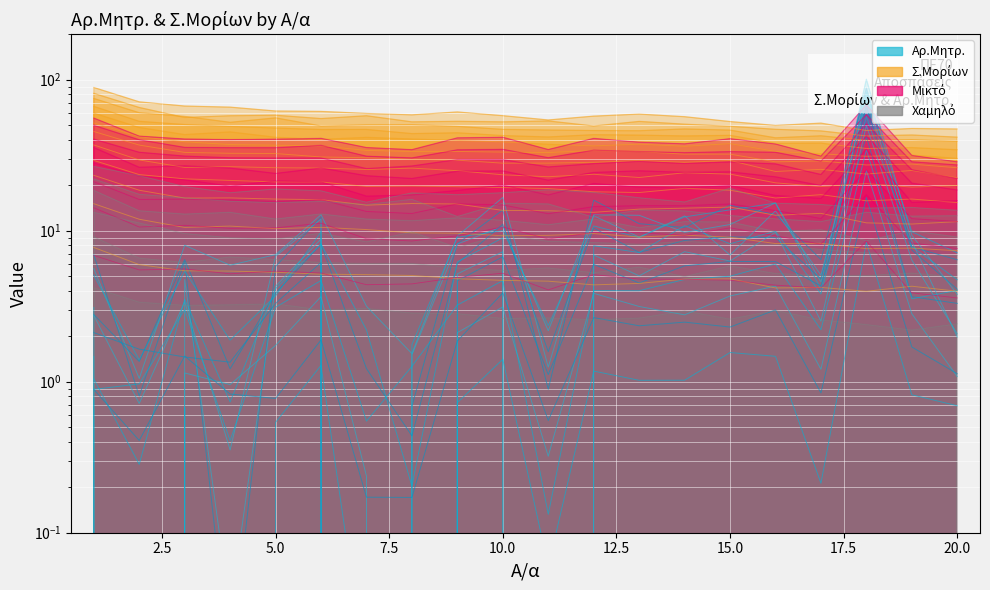

Between 4 and 18, which is larger?

18